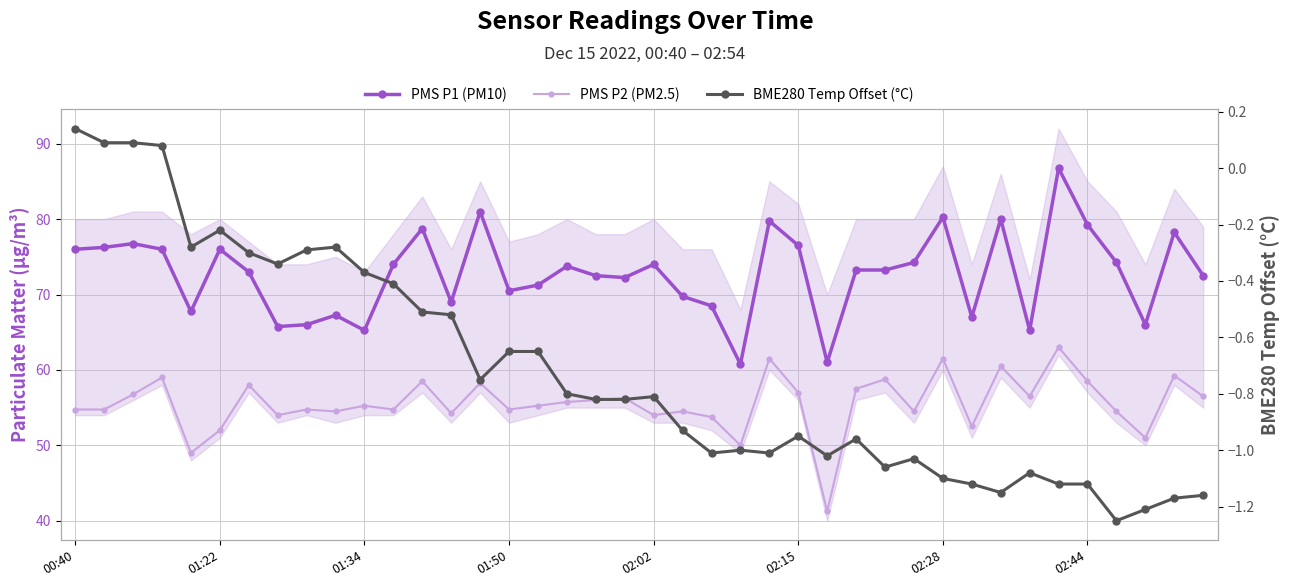

What is the difference between the maximum and minimum values in the PMS P1 (PM10) series?

26.0